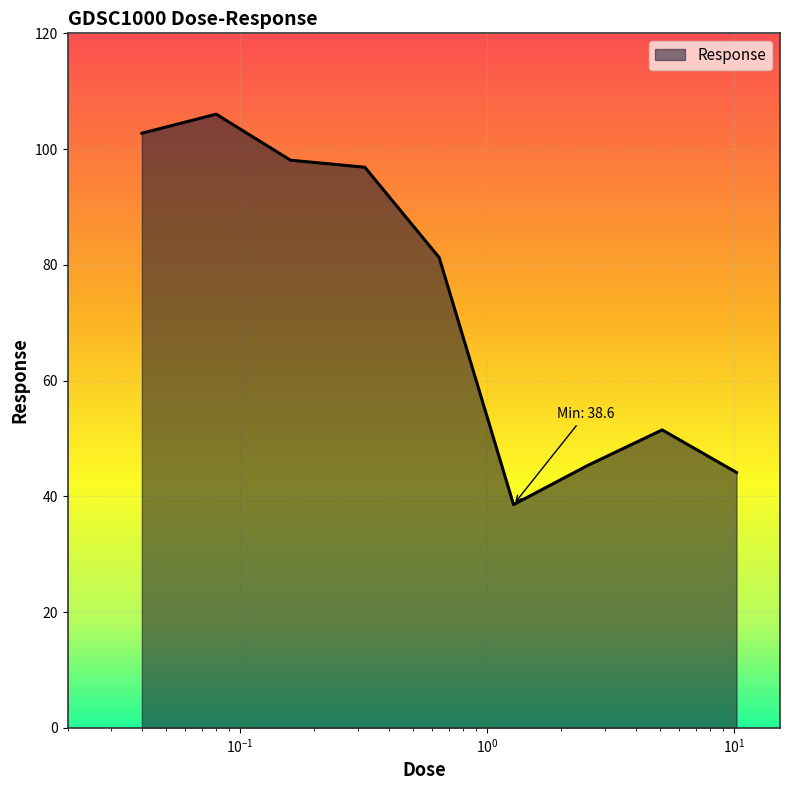

What is the difference between the maximum and minimum values?

67.5